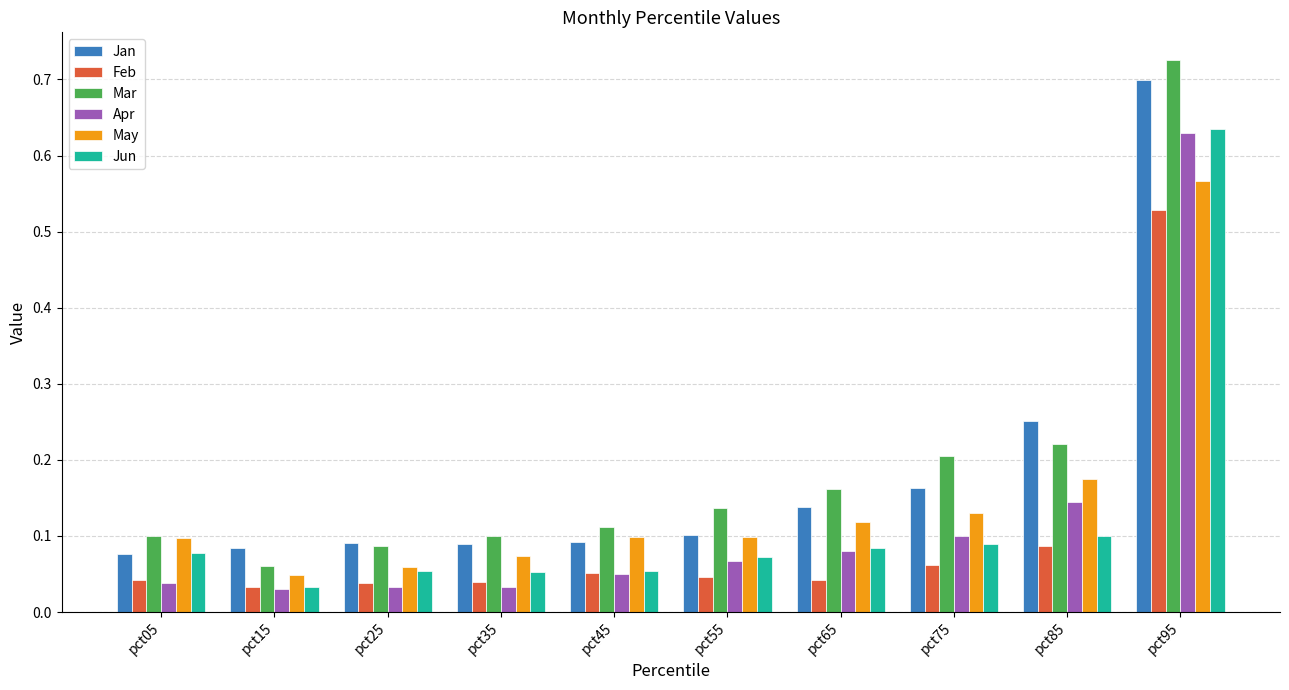

Between pct65 and pct85, which series saw the biggest shift?

Jan